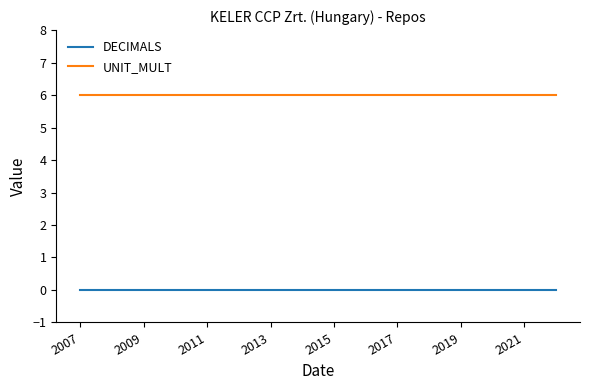

What is the maximum value for UNIT_MULT?

6